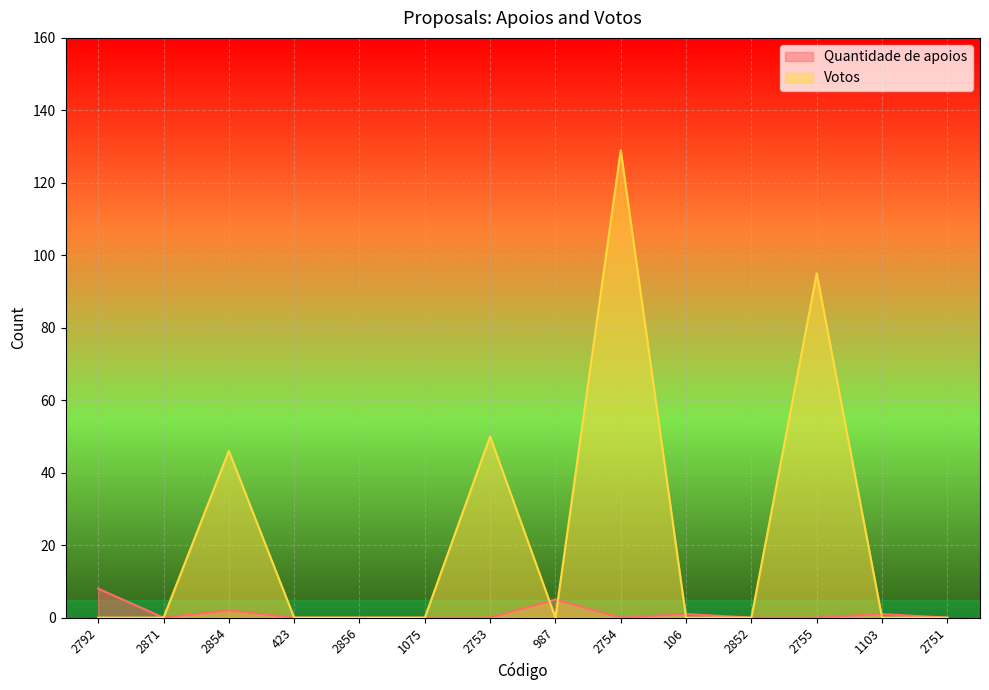

At which category does Quantidade de apoios reach its first local valley?

2871